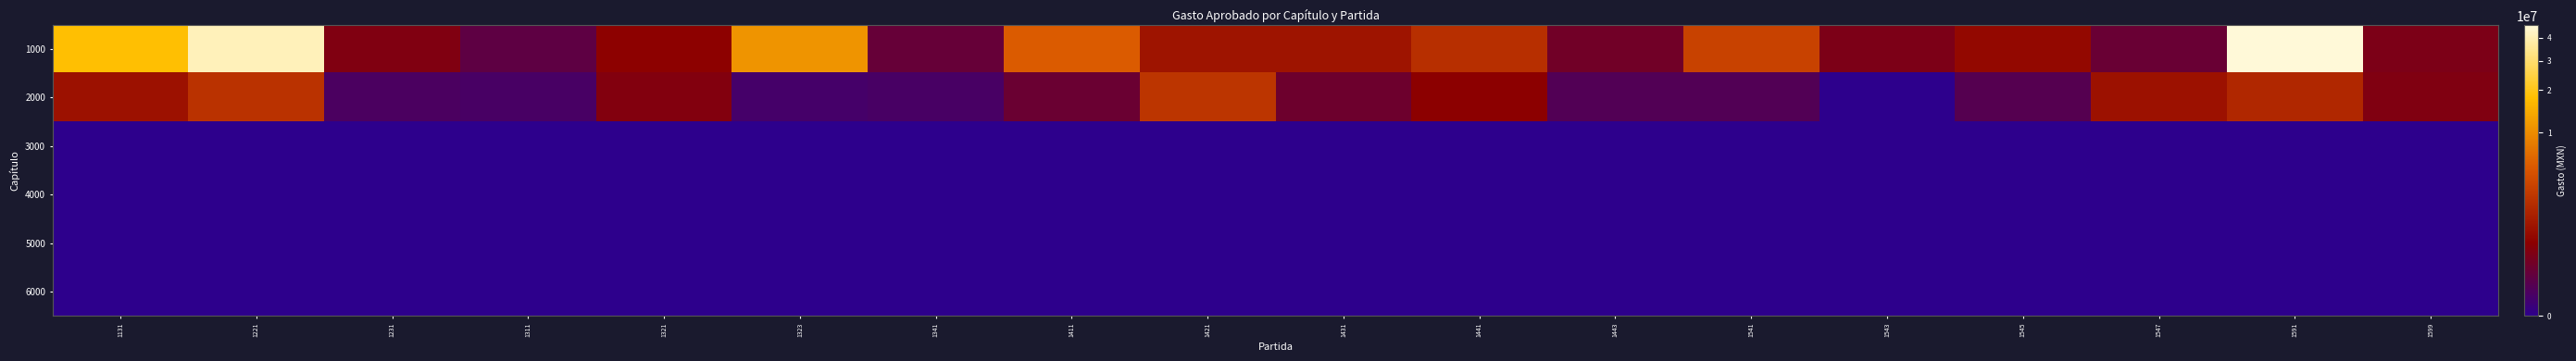

Reading left to right, transcribe all the data shown in this chart.

1000: 1131=17998276	1221=41057143	1231=300000	1311=54112	1321=499699	1323=11063135	1341=80972	1411=5175398	1421=931664	1431=960223	1441=2064771	1443=159130	1541=3184353	1543=250000	1545=643811	1547=100000	1591=46606721	1599=250000
2000: 1131=872183	1221=2190156	1231=10000	1311=7000	1321=328710	1323=5000	1341=7000	1411=112286	1421=2383309	1431=128745	1441=463830	1443=20012	1541=20000	1543=0	1545=29086	1547=853728	1591=1710000	1599=300000
3000: 1131=0	1221=0	1231=0	1311=0	1321=0	1323=0	1341=0	1411=0	1421=0	1431=0	1441=0	1443=0	1541=0	1543=0	1545=0	1547=0	1591=0	1599=0
4000: 1131=0	1221=0	1231=0	1311=0	1321=0	1323=0	1341=0	1411=0	1421=0	1431=0	1441=0	1443=0	1541=0	1543=0	1545=0	1547=0	1591=0	1599=0
5000: 1131=0	1221=0	1231=0	1311=0	1321=0	1323=0	1341=0	1411=0	1421=0	1431=0	1441=0	1443=0	1541=0	1543=0	1545=0	1547=0	1591=0	1599=0
6000: 1131=0	1221=0	1231=0	1311=0	1321=0	1323=0	1341=0	1411=0	1421=0	1431=0	1441=0	1443=0	1541=0	1543=0	1545=0	1547=0	1591=0	1599=0